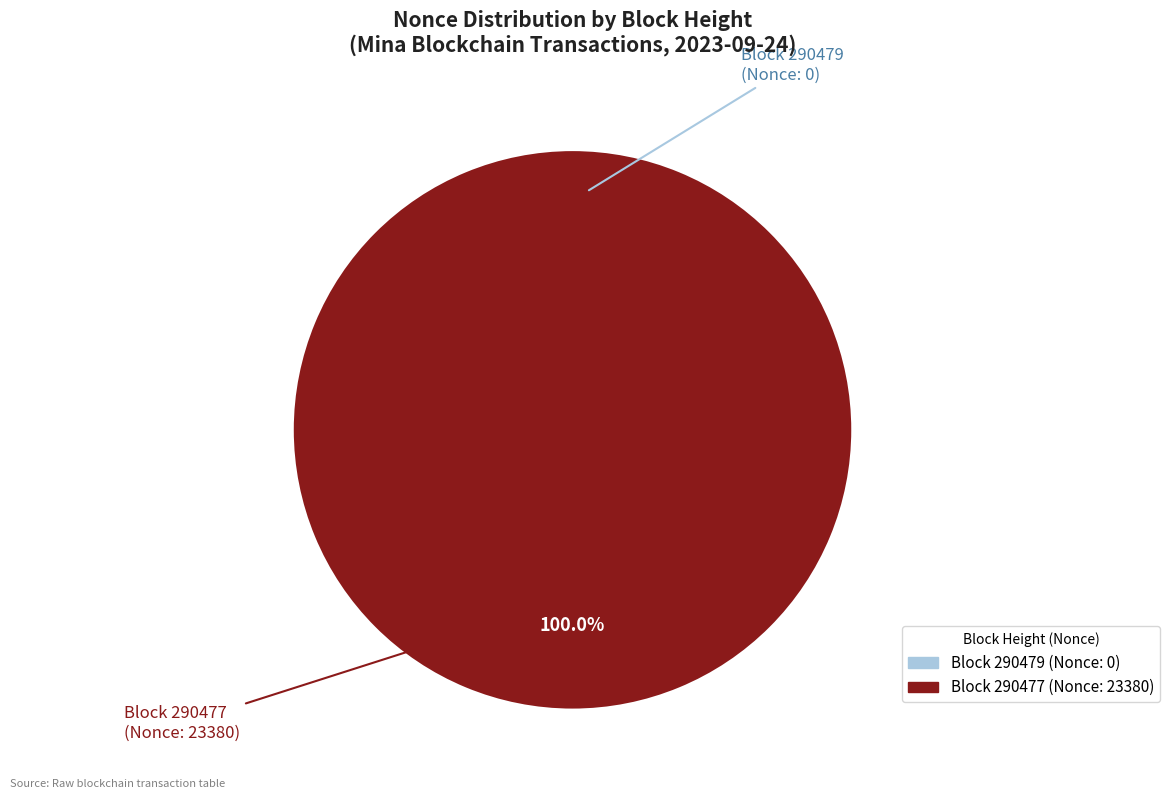

Does any single category account for the majority?

Yes